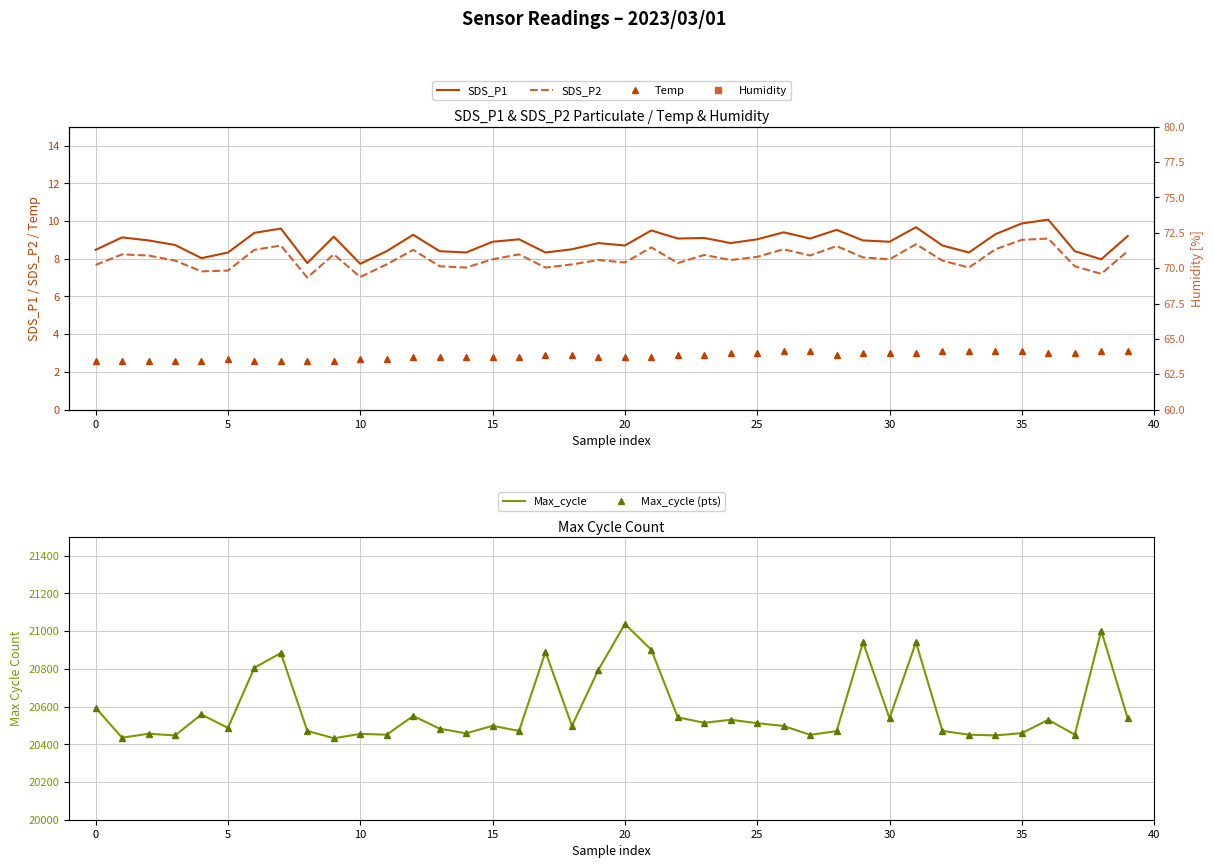

At which category is the sum across all series the highest?

20